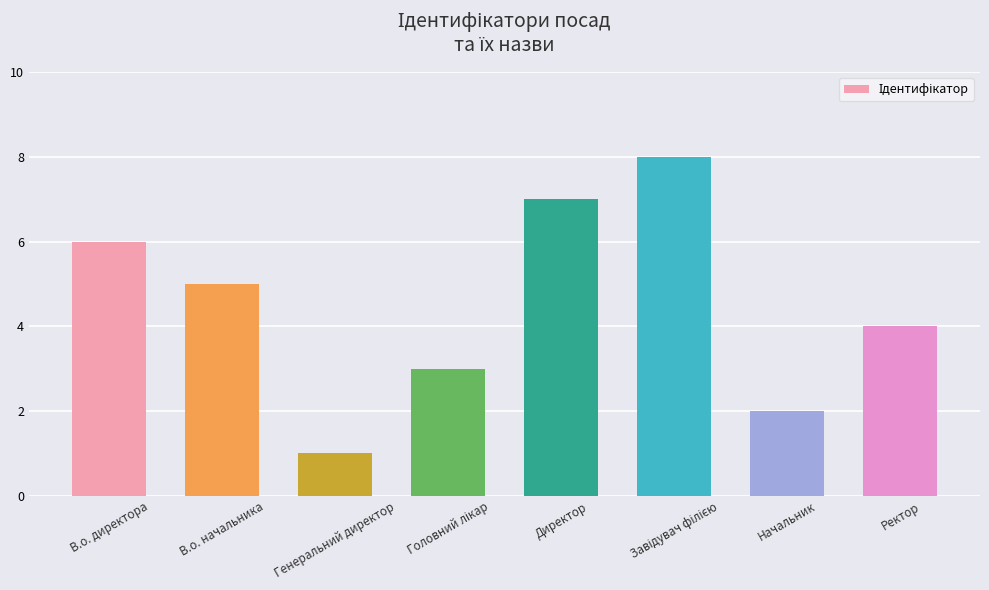

What is the difference between the maximum and second lowest values?

6